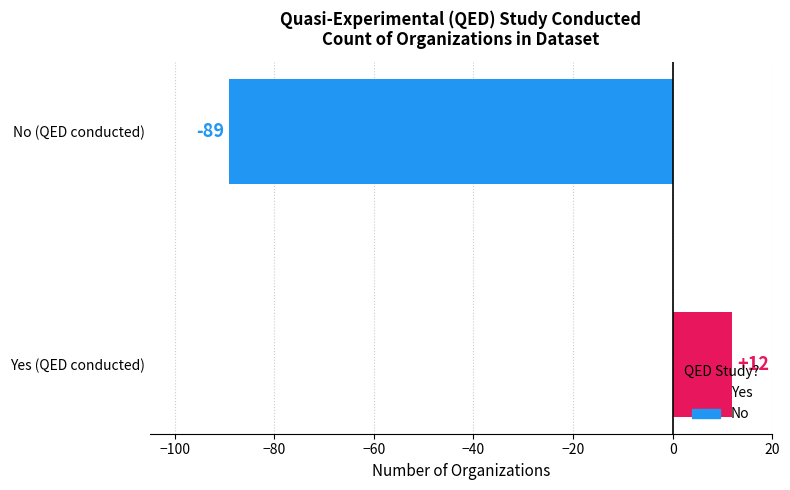

Rank the categories by value from lowest to highest.

No (QED conducted), Yes (QED conducted)